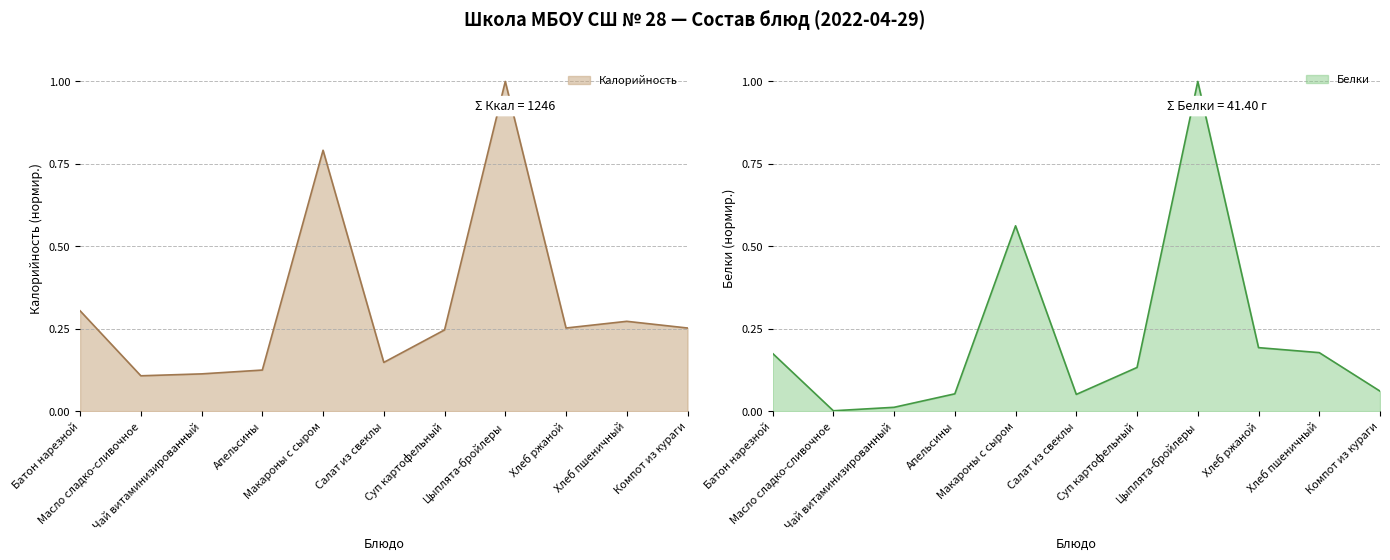

Count the Калорийность values in the range 0 to 1.

11